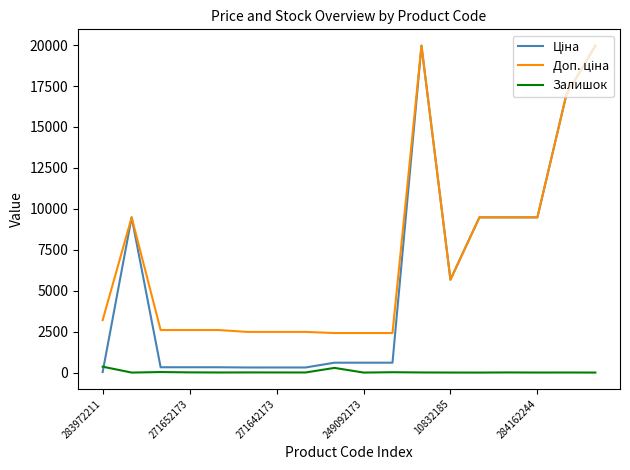

What is the greatest value displayed?

19964.2